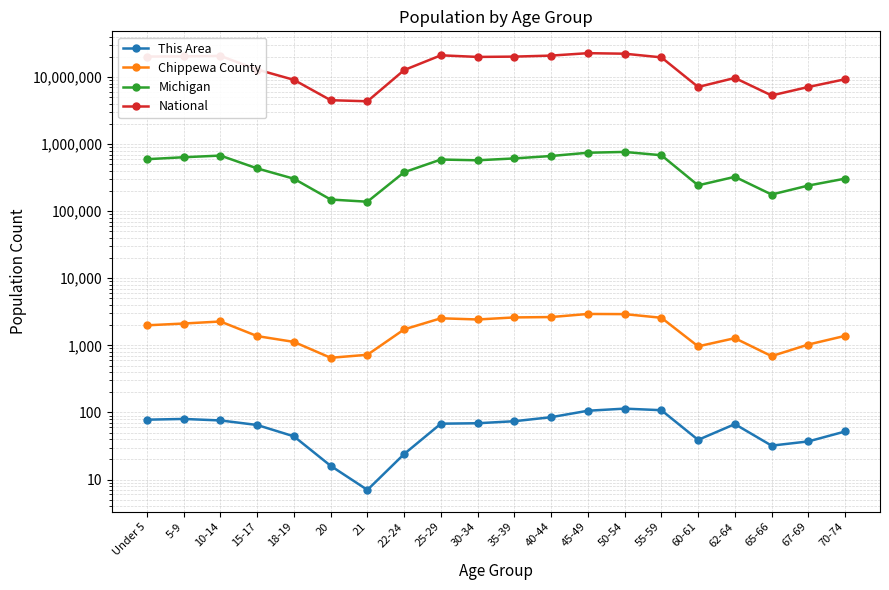

At which category does the chart reach its peak across all series?

45-49